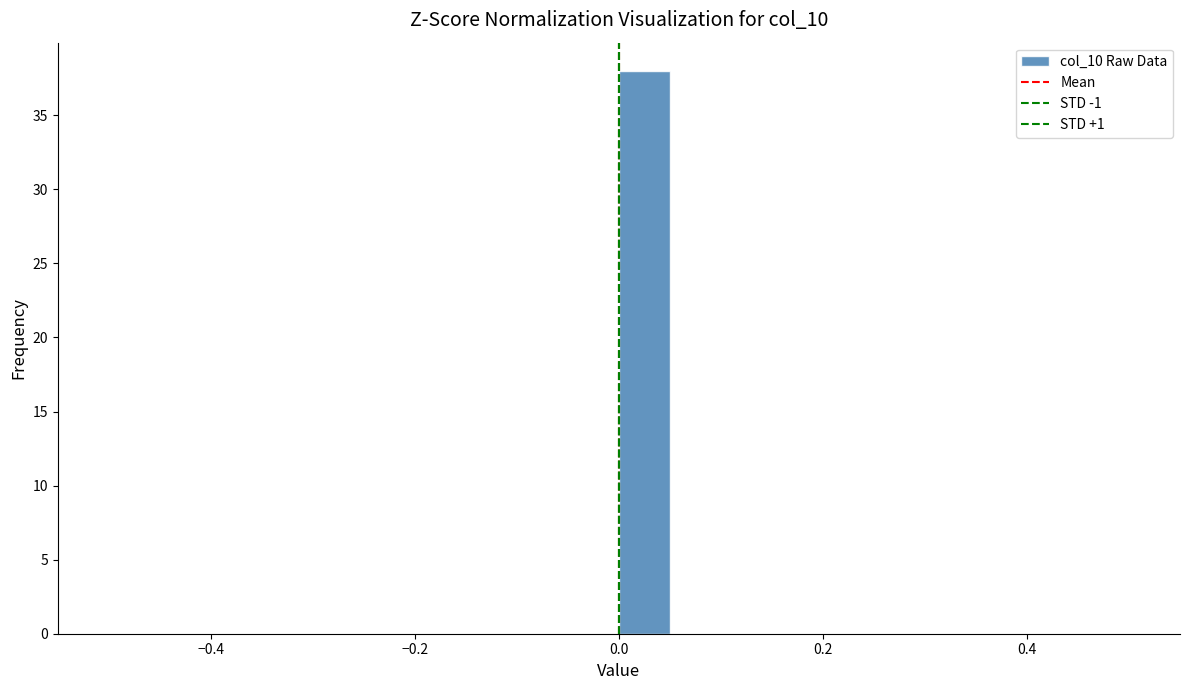

Read against the x-axis, roughly where is the centre of the tallest bar?

0.02